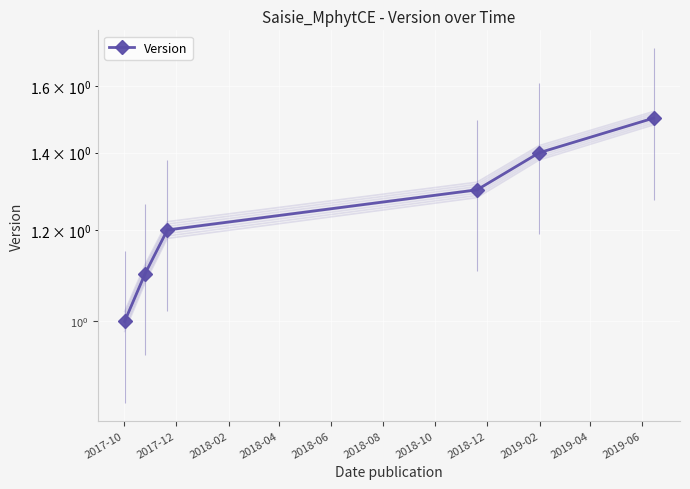

Which has a higher value, 2018-04 or 2017-12?

2018-04